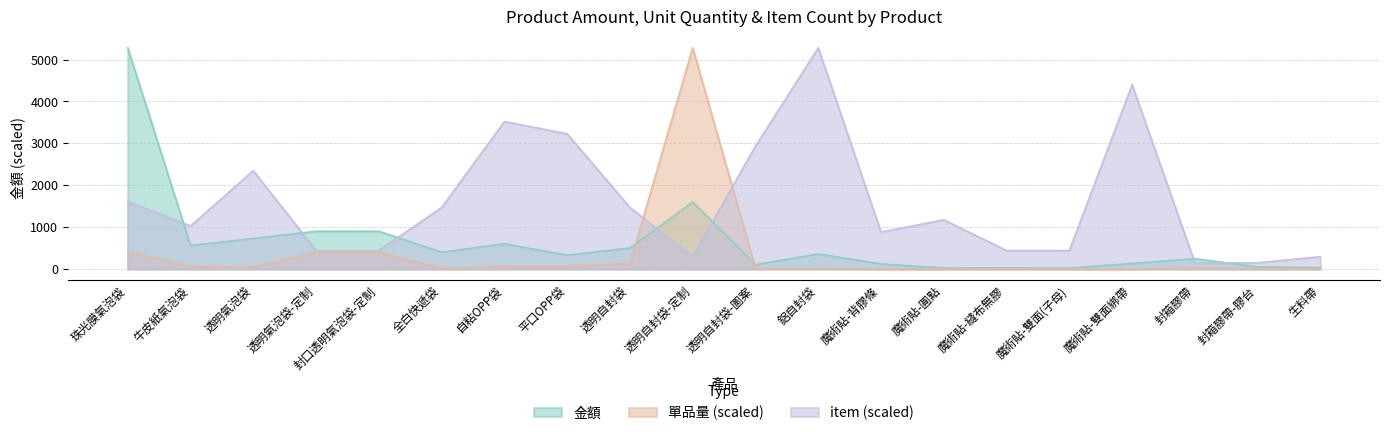

Which series has the largest range (max minus min)?

單品量